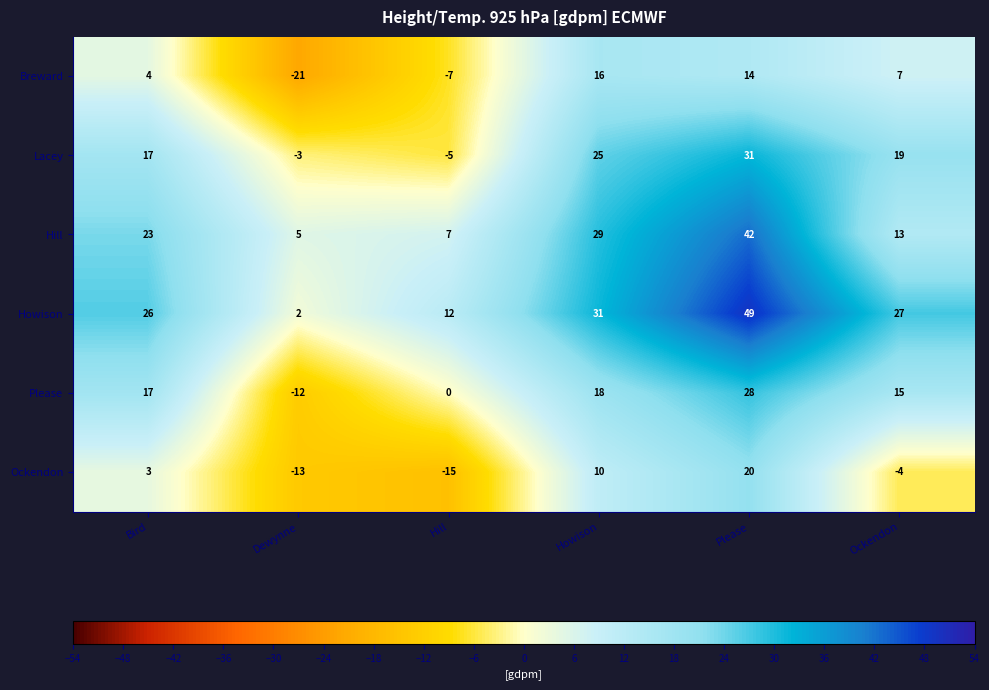

Which series has the largest range (max minus min)?

Howison